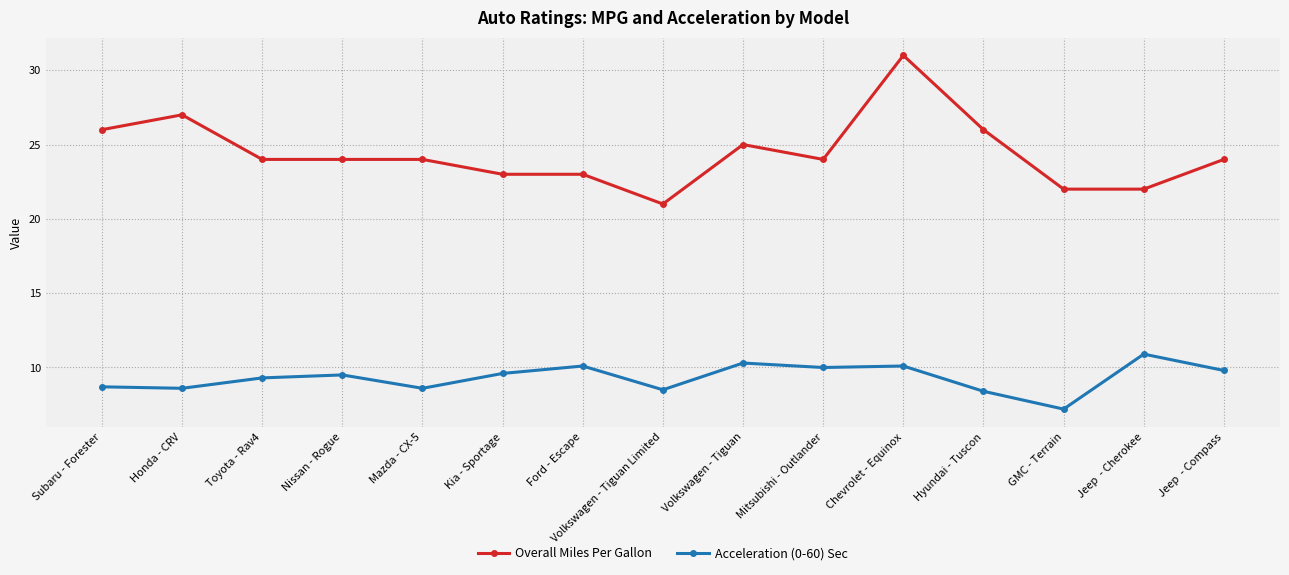

How many data points in Acceleration (0-60) Sec are above 9?

9